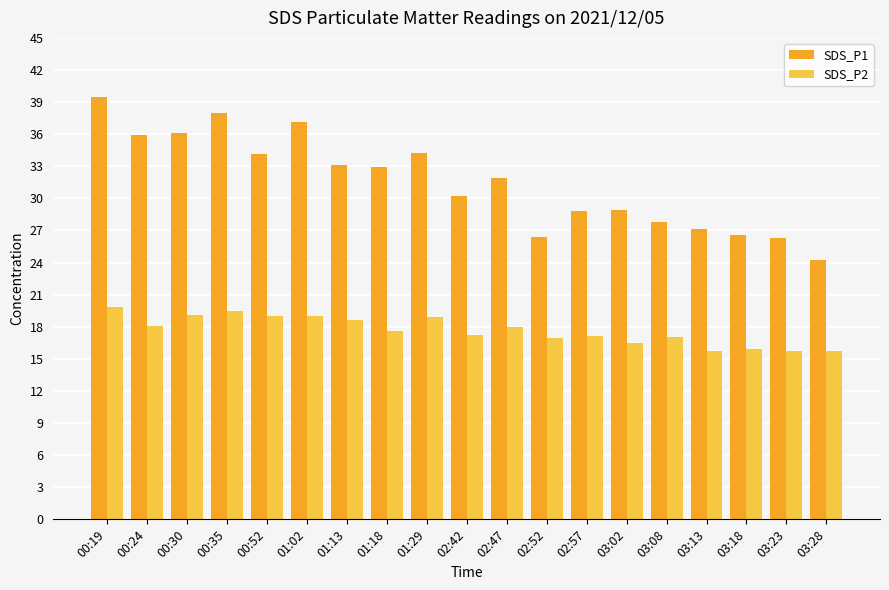

What is the difference between the highest and lowest values at 00:52?

15.2